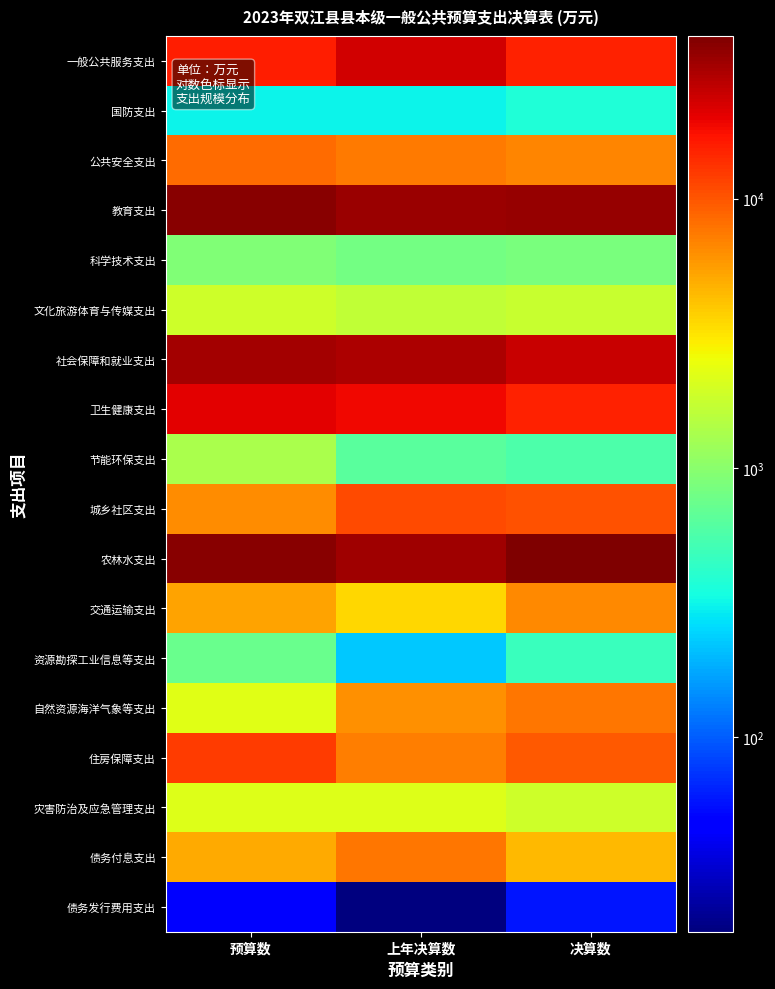

What is the total value across all series at 上年决算数?

185451